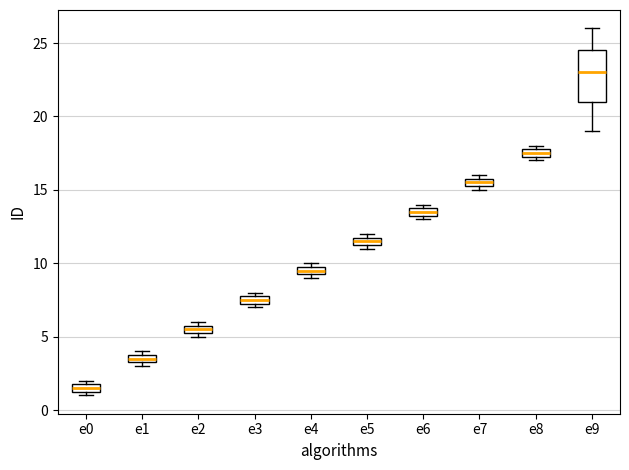

Where is the upper edge of the box for e2 on the y-axis? The values are not printed on the chart, so give them approximately, as read against the axis.

6.0